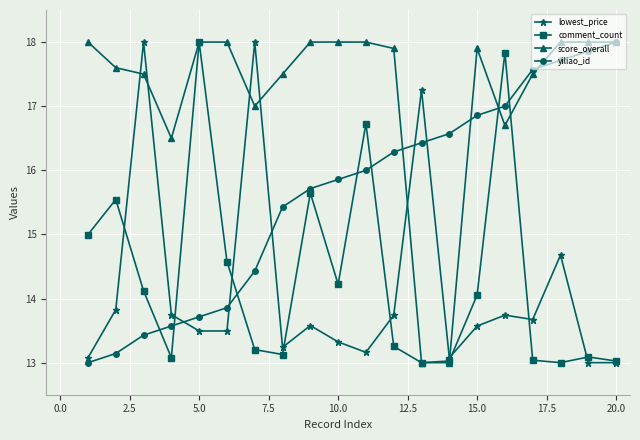

What is the difference between the second highest and second lowest values in the yiliao_id series?

4.7